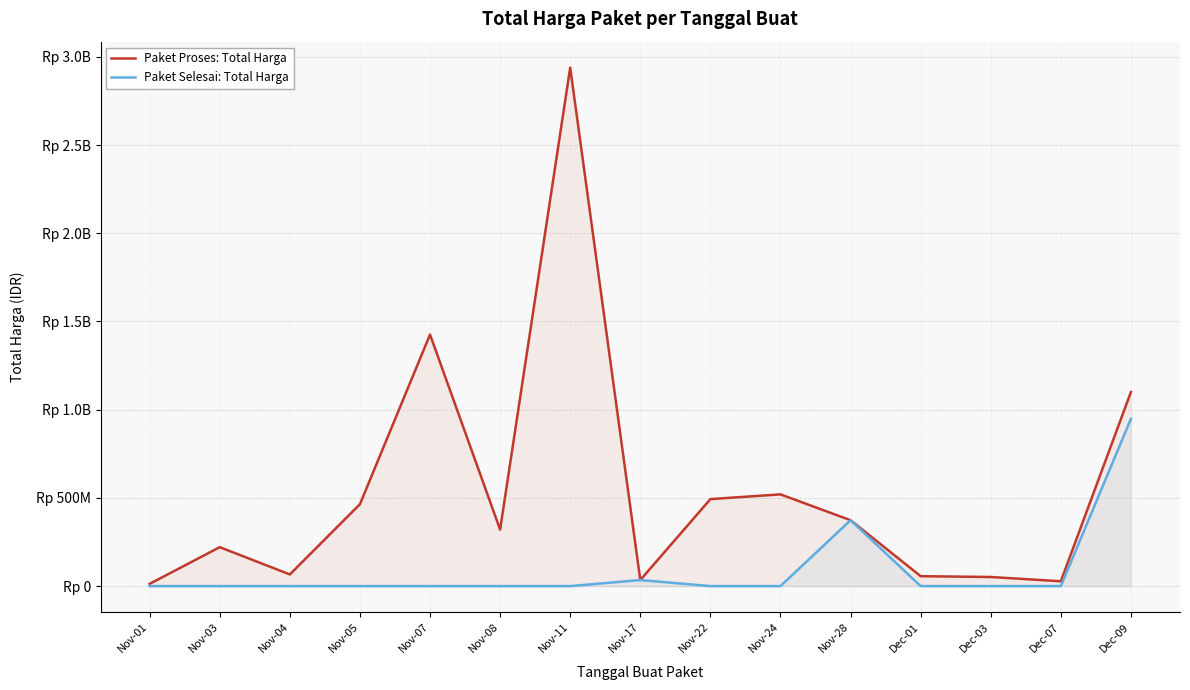

Between Nov-01 and Dec-07, which is larger?

Dec-07